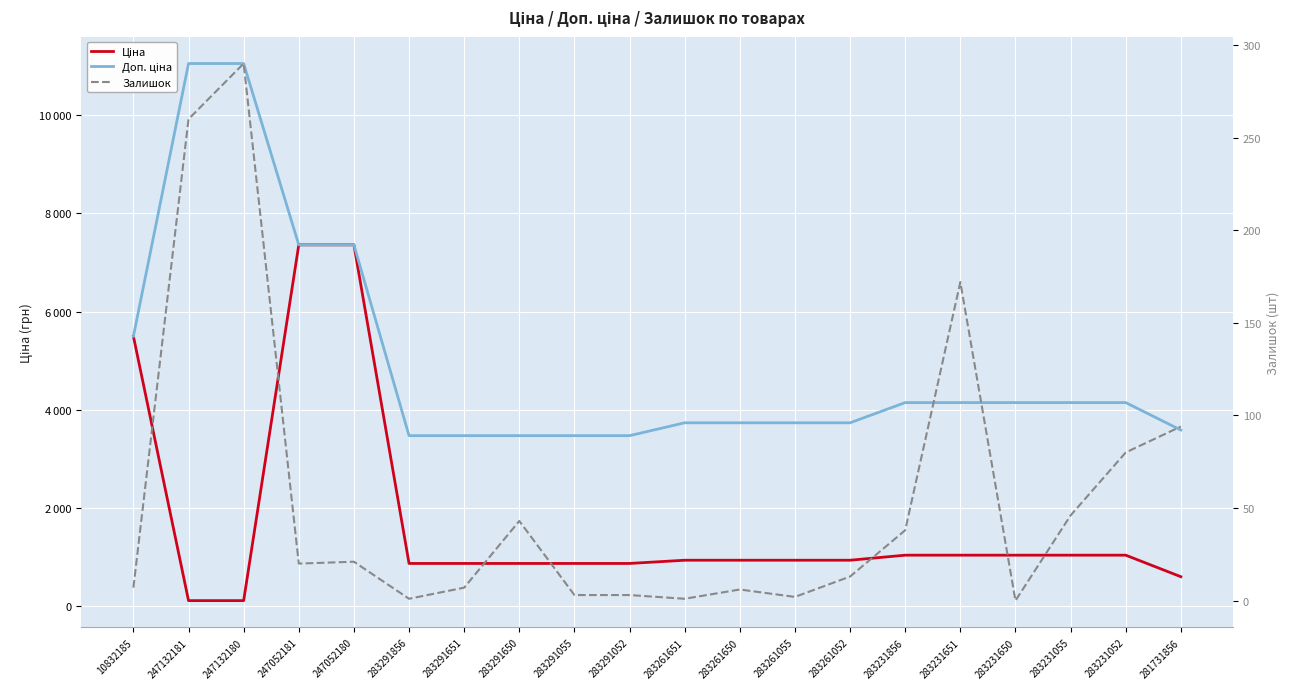

Read the Залишок value at 283261651.

1.0